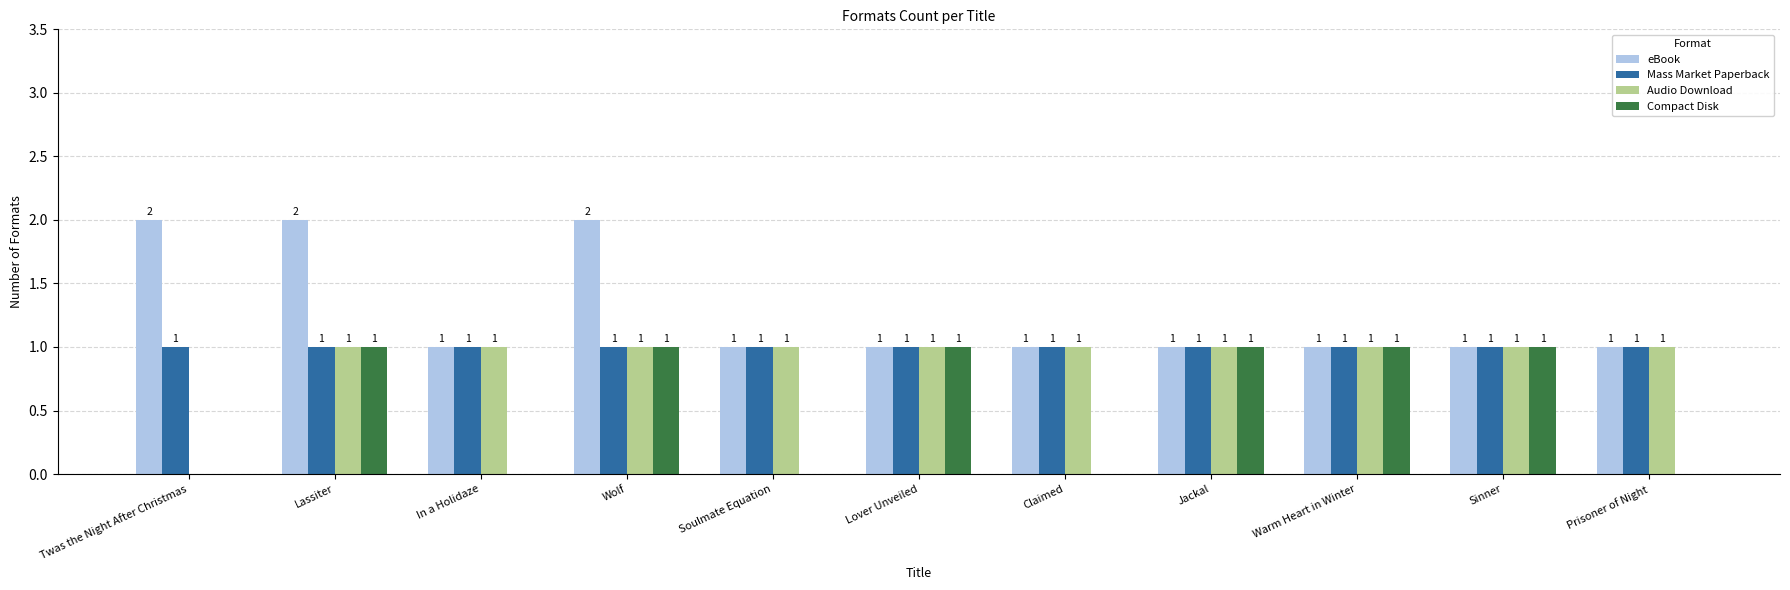

What is the average value of the eBook series?

1